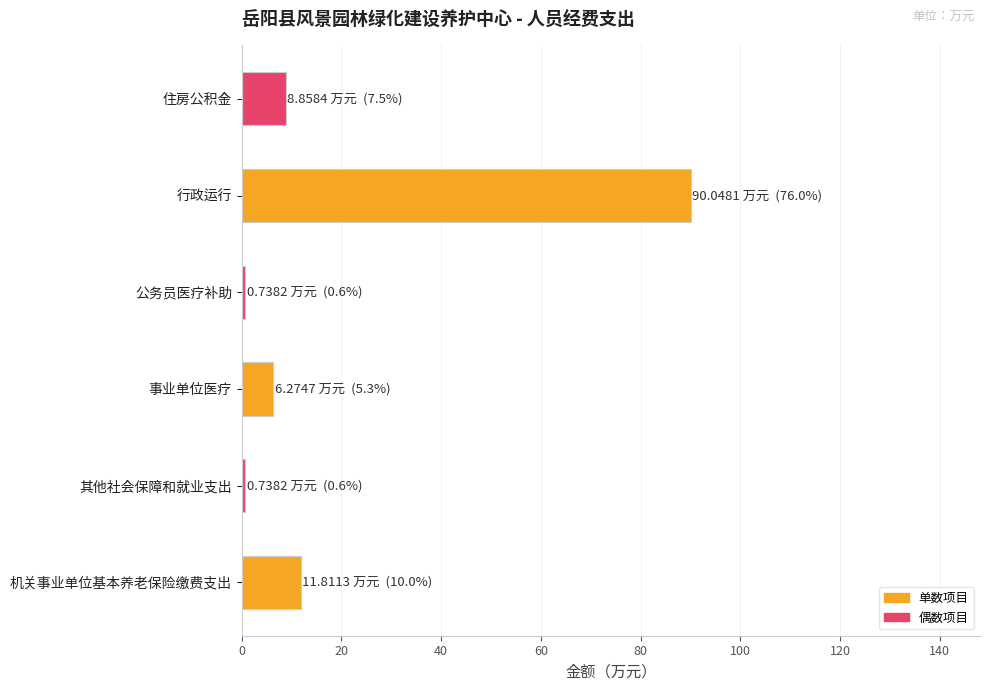

How many values exceed 8?

3